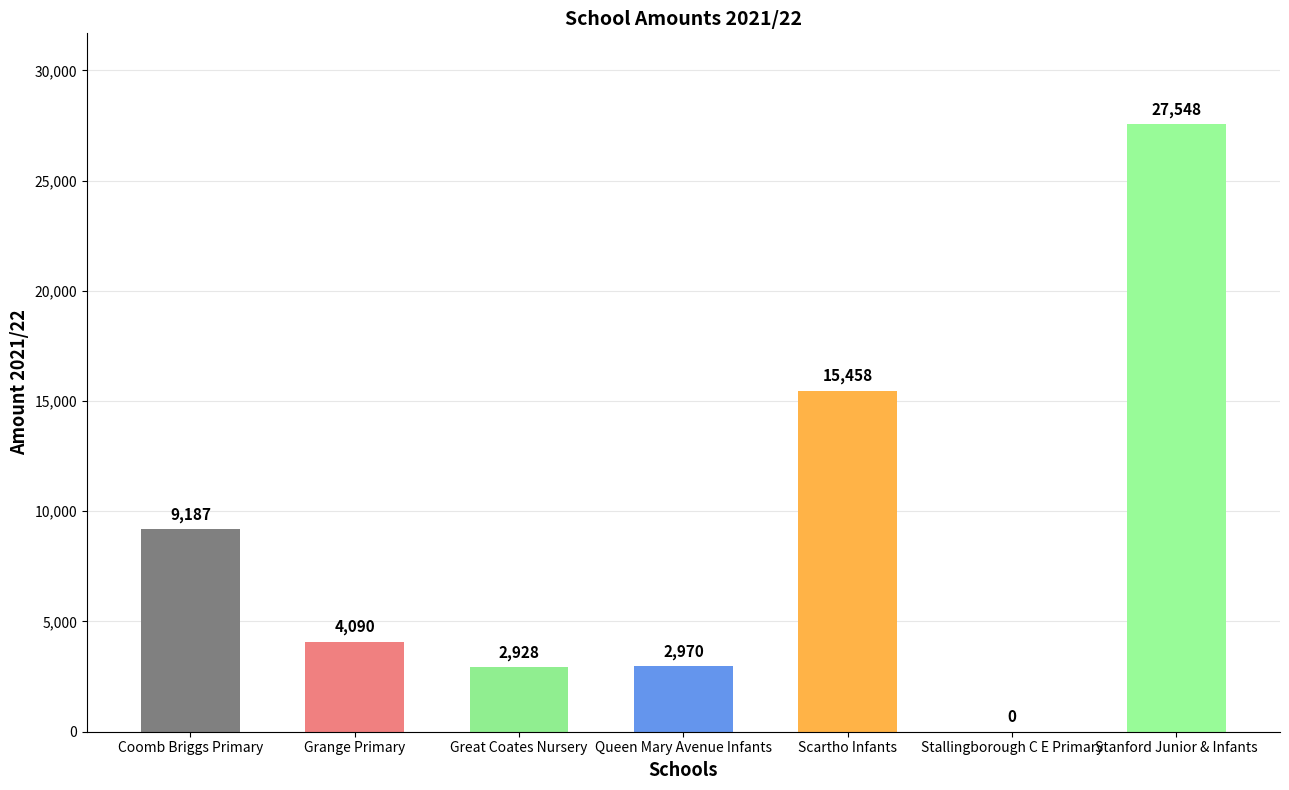

What is the average value?

8882.9